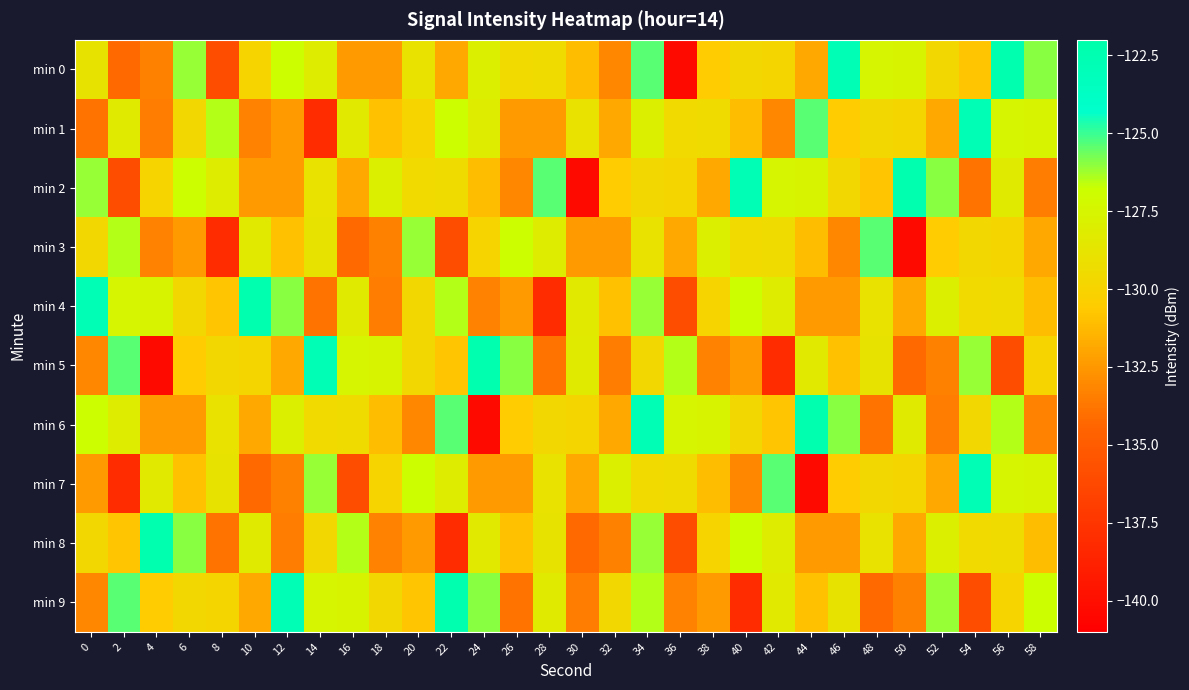

Reading left to right, list all the values displayed in this chart.

min 0: 0=-128.9	2=-134.2	4=-133.3	6=-126.1	8=-135.9	10=-129.9	12=-126.8	14=-128.1	16=-132.3	18=-132.3	20=-129.0	22=-131.9	24=-127.9	26=-129.5	28=-129.4	30=-131.1	32=-133.1	34=-125.4	36=-140.3	38=-130.5	40=-129.6	42=-129.8	44=-131.8	46=-122.8	48=-127.5	50=-127.6	52=-129.7	54=-130.8	56=-122.4	58=-126.0
min 1: 0=-133.8	2=-128.3	4=-133.5	6=-129.7	8=-126.5	10=-133.2	12=-132.4	14=-138.1	16=-128.3	18=-131.0	20=-129.9	22=-126.8	24=-128.1	26=-132.3	28=-132.3	30=-129.0	32=-131.9	34=-127.9	36=-129.5	38=-129.4	40=-131.1	42=-133.1	44=-125.4	46=-130.5	48=-129.6	50=-129.8	52=-131.8	54=-122.8	56=-127.5	58=-127.6
min 2: 0=-126.1	2=-135.9	4=-129.9	6=-126.8	8=-128.1	10=-132.3	12=-132.3	14=-129.0	16=-131.9	18=-127.9	20=-129.5	22=-129.4	24=-131.1	26=-133.1	28=-125.4	30=-140.3	32=-130.5	34=-129.6	36=-129.8	38=-131.8	40=-122.8	42=-127.5	44=-127.6	46=-129.7	48=-130.8	50=-122.4	52=-126.0	54=-133.8	56=-128.3	58=-133.5
min 3: 0=-129.7	2=-126.5	4=-133.2	6=-132.4	8=-138.1	10=-128.3	12=-131.0	14=-128.9	16=-134.2	18=-133.3	20=-126.1	22=-135.9	24=-129.9	26=-126.8	28=-128.1	30=-132.3	32=-132.3	34=-129.0	36=-131.9	38=-127.9	40=-129.5	42=-129.4	44=-131.1	46=-133.1	48=-125.4	50=-140.3	52=-130.5	54=-129.6	56=-129.8	58=-131.8
min 4: 0=-122.8	2=-127.5	4=-127.6	6=-129.7	8=-130.8	10=-122.4	12=-126.0	14=-133.8	16=-128.3	18=-133.5	20=-129.7	22=-126.5	24=-133.2	26=-132.4	28=-138.1	30=-128.3	32=-131.0	34=-126.1	36=-135.9	38=-129.9	40=-126.8	42=-128.1	44=-132.3	46=-132.3	48=-129.0	50=-131.9	52=-127.9	54=-129.5	56=-129.4	58=-131.1
min 5: 0=-133.1	2=-125.4	4=-140.3	6=-130.5	8=-129.6	10=-129.8	12=-131.8	14=-122.8	16=-127.5	18=-127.6	20=-129.7	22=-130.8	24=-122.4	26=-126.0	28=-133.8	30=-128.3	32=-133.5	34=-129.7	36=-126.5	38=-133.2	40=-132.4	42=-138.1	44=-128.3	46=-131.0	48=-128.9	50=-134.2	52=-133.3	54=-126.1	56=-135.9	58=-129.9
min 6: 0=-126.8	2=-128.1	4=-132.3	6=-132.3	8=-129.0	10=-131.9	12=-127.9	14=-129.5	16=-129.4	18=-131.1	20=-133.1	22=-125.4	24=-140.3	26=-130.5	28=-129.6	30=-129.8	32=-131.8	34=-122.8	36=-127.5	38=-127.6	40=-129.7	42=-130.8	44=-122.4	46=-126.0	48=-133.8	50=-128.3	52=-133.5	54=-129.7	56=-126.5	58=-133.2
min 7: 0=-132.4	2=-138.1	4=-128.3	6=-131.0	8=-128.9	10=-134.2	12=-133.3	14=-126.1	16=-135.9	18=-129.9	20=-126.8	22=-128.1	24=-132.3	26=-132.3	28=-129.0	30=-131.9	32=-127.9	34=-129.5	36=-129.4	38=-131.1	40=-133.1	42=-125.4	44=-140.3	46=-130.5	48=-129.6	50=-129.8	52=-131.8	54=-122.8	56=-127.5	58=-127.6
min 8: 0=-129.7	2=-130.8	4=-122.4	6=-126.0	8=-133.8	10=-128.3	12=-133.5	14=-129.7	16=-126.5	18=-133.2	20=-132.4	22=-138.1	24=-128.3	26=-131.0	28=-128.9	30=-134.2	32=-133.3	34=-126.1	36=-135.9	38=-129.9	40=-126.8	42=-128.1	44=-132.3	46=-132.3	48=-129.0	50=-131.9	52=-127.9	54=-129.5	56=-129.4	58=-131.1
min 9: 0=-133.1	2=-125.4	4=-130.5	6=-129.6	8=-129.8	10=-131.8	12=-122.8	14=-127.5	16=-127.6	18=-129.7	20=-130.8	22=-122.4	24=-126.0	26=-133.8	28=-128.3	30=-133.5	32=-129.7	34=-126.5	36=-133.2	38=-132.4	40=-138.1	42=-128.3	44=-131.0	46=-128.9	48=-134.2	50=-133.3	52=-126.1	54=-135.9	56=-129.9	58=-126.8